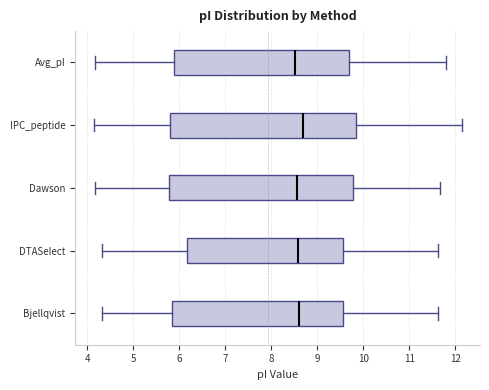

Reading bottom to top, transcribe this box plot: for each box, give where its median line is, the range the box spans, and where its two whiskers end, as read against the x-axis. The values are not printed on the chart, so give them approximately, as read against the axis.

Bjellqvist: median 8.6, box 5.8 to 9.6, whiskers 4.3 to 11.6
DTASelect: median 8.6, box 6.2 to 9.6, whiskers 4.3 to 11.6
Dawson: median 8.6, box 5.8 to 9.8, whiskers 4.2 to 11.7
IPC_peptide: median 8.7, box 5.8 to 9.8, whiskers 4.1 to 12.1
Avg_pI: median 8.5, box 5.9 to 9.7, whiskers 4.2 to 11.8